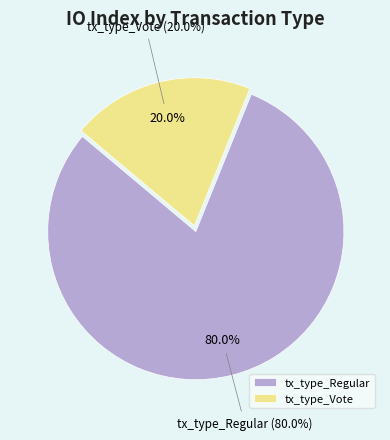

Is it true that tx_type_Regular is 93% of the pie?

False